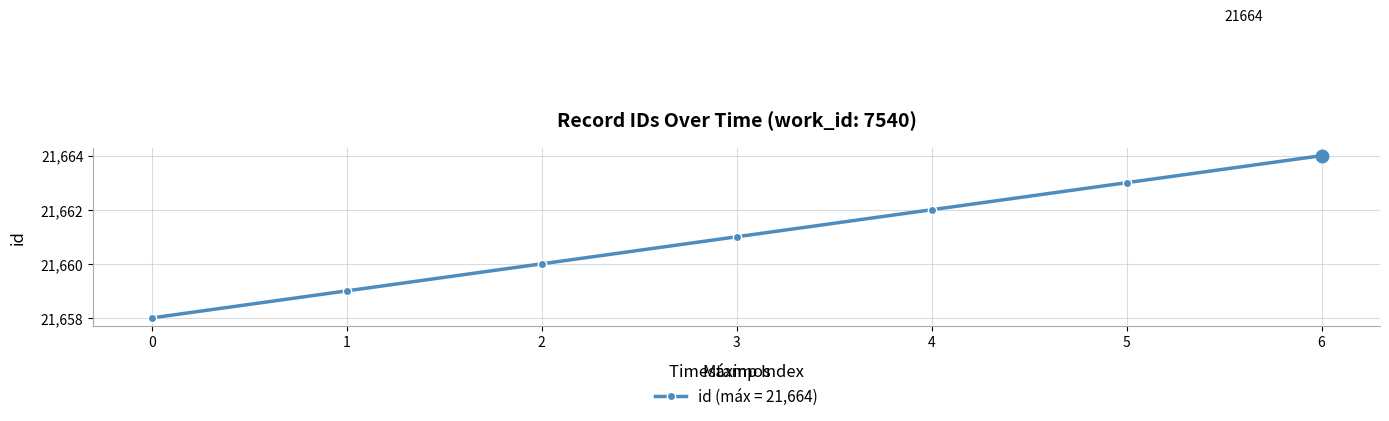

The value at 6 is 37490. True or false?

False